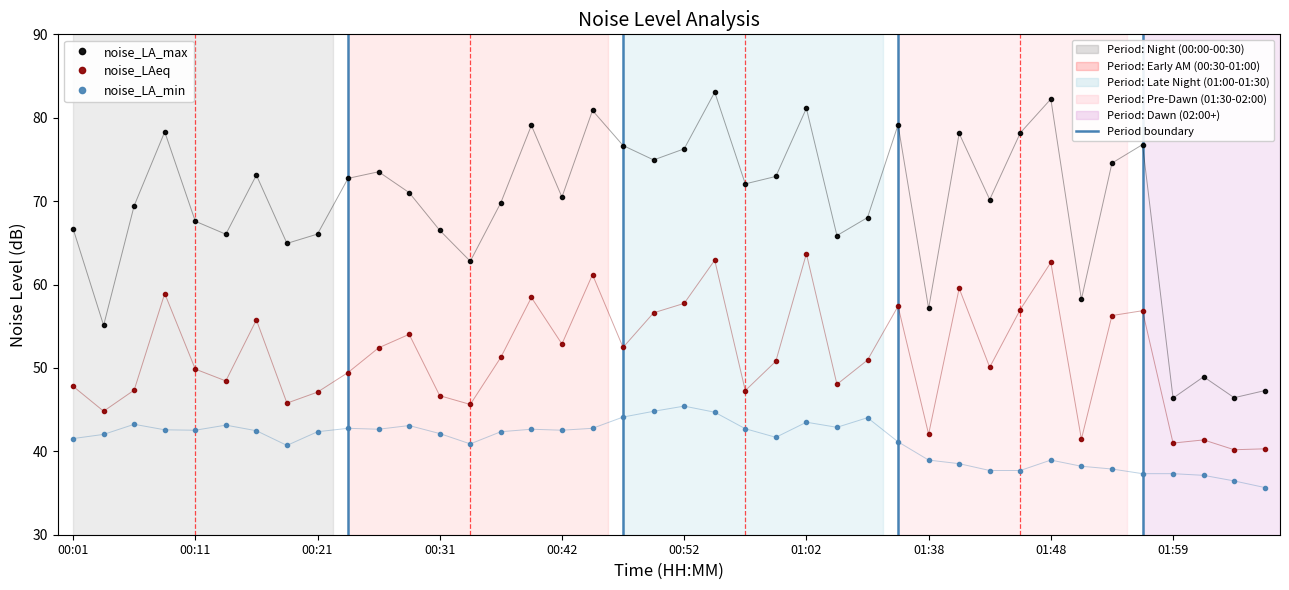

What is the minimum value shown in the chart?

35.7